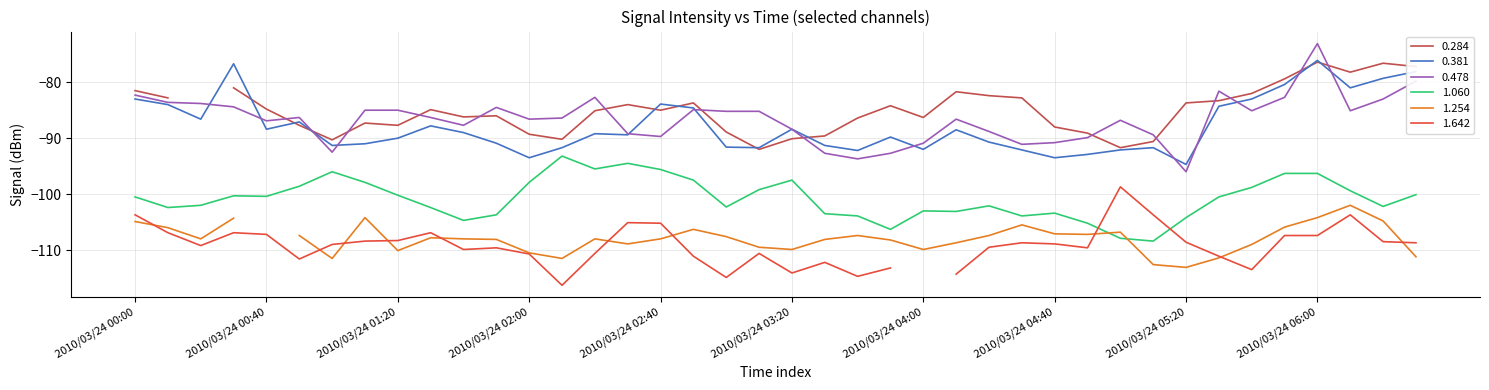

Which series has the largest total across all categories?

0.478